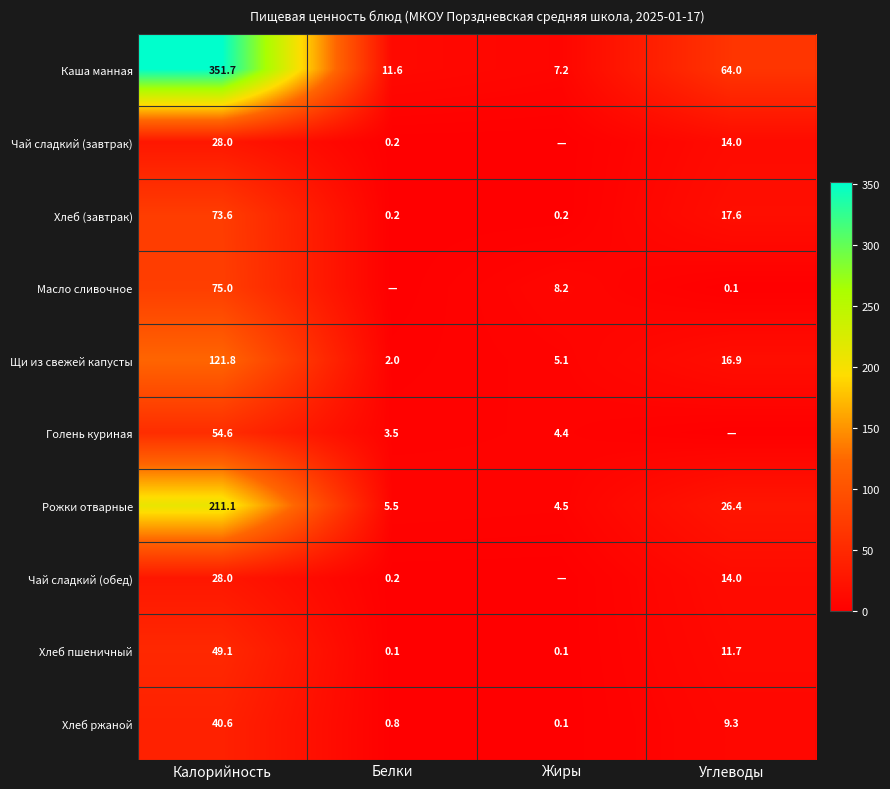

What is the average value of the Каша манная series?

108.6